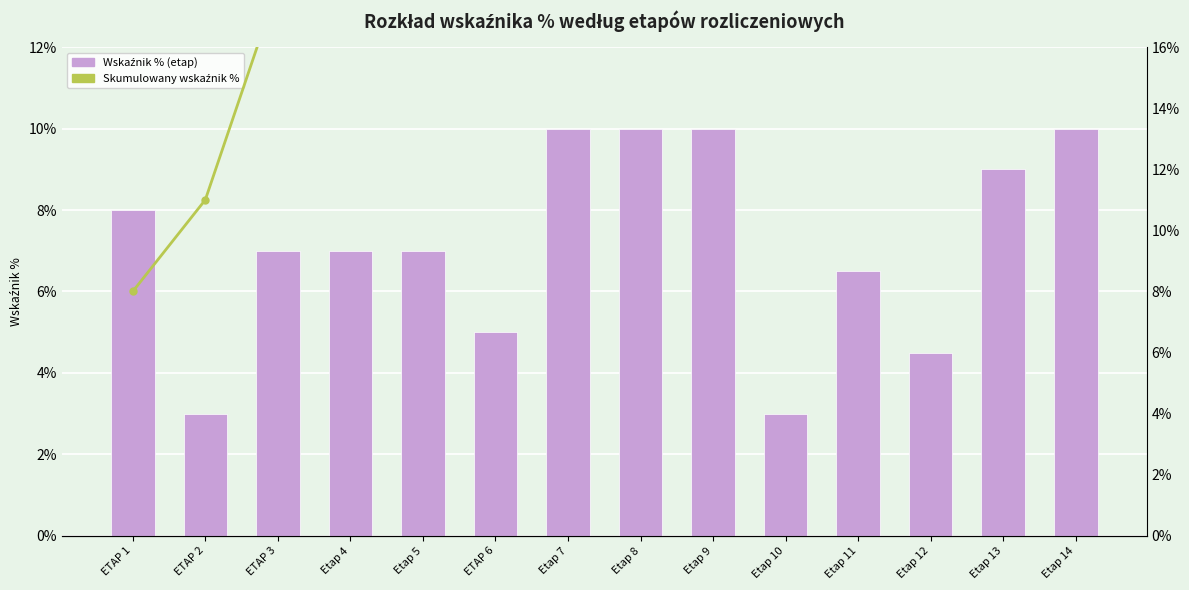

At how many categories does at least one series exceed 0?

14